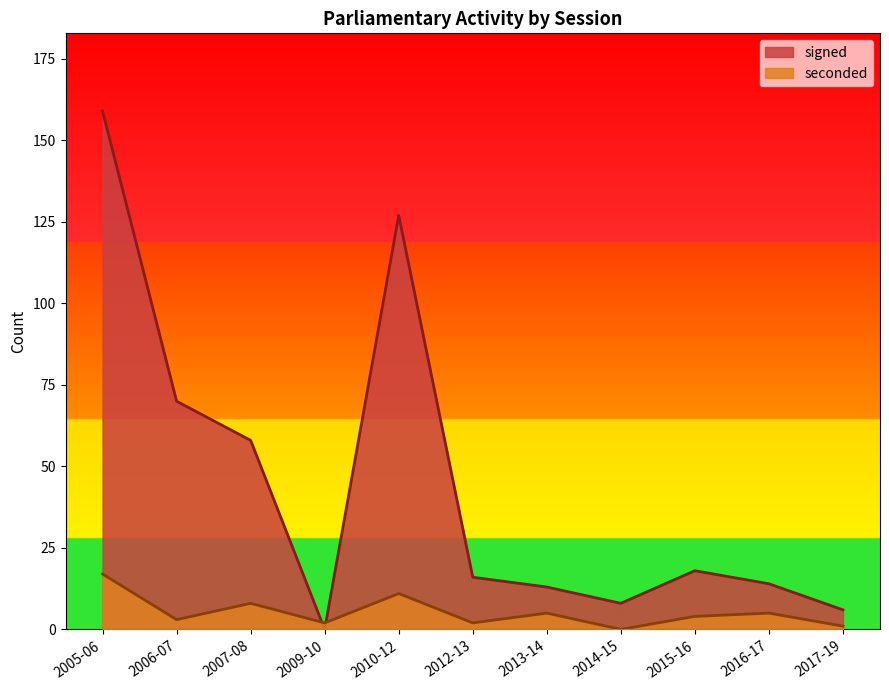

True or false: seconded has a value of 7 at 2013-14.

False